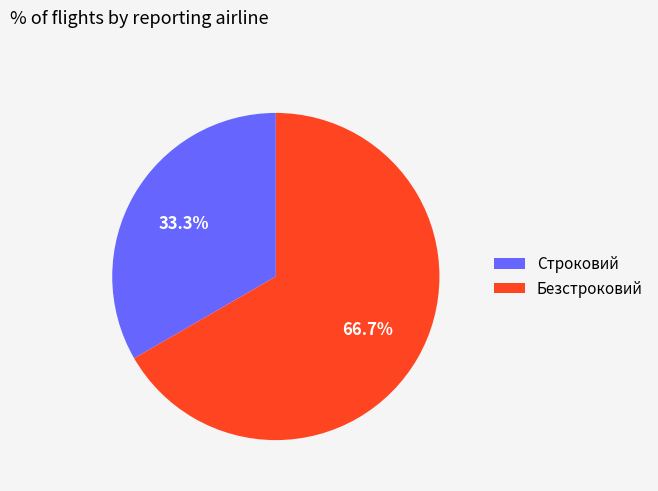

To the nearest percent, what portion does Строковий represent?

33%